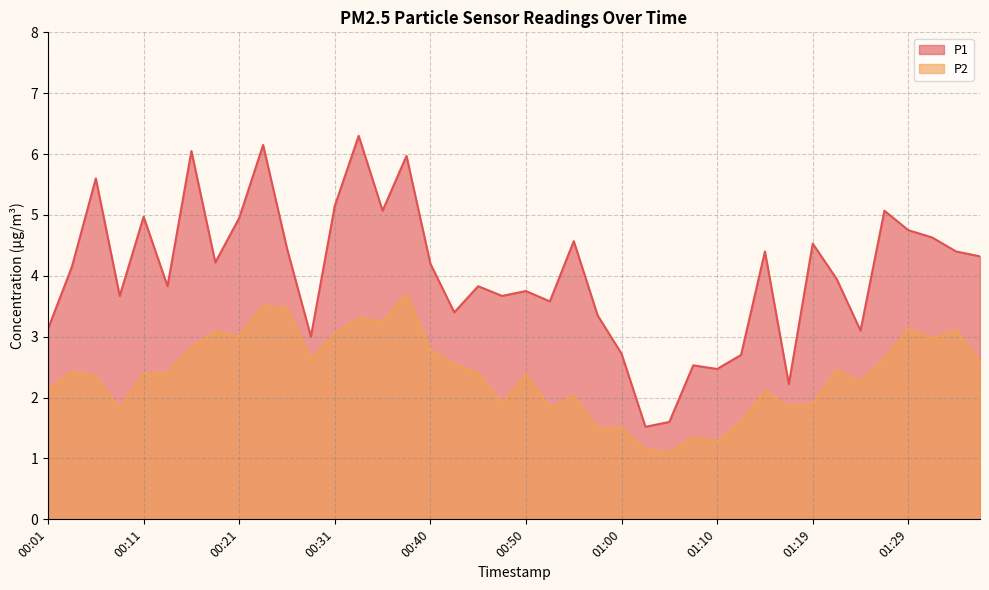

How many data points in P2 are less than 2?

12